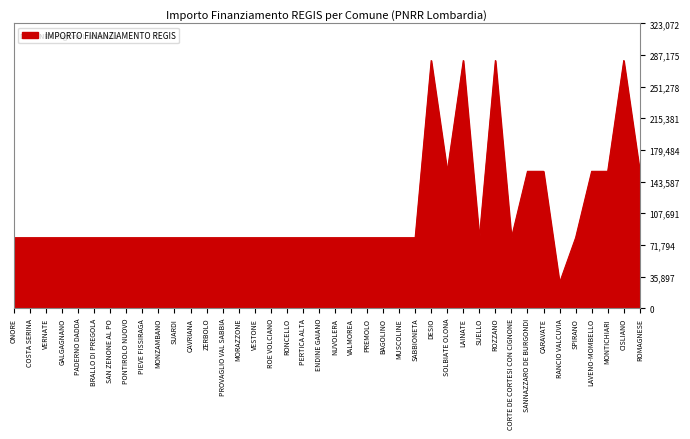

Count the values in the range 79922 to 155234.

35